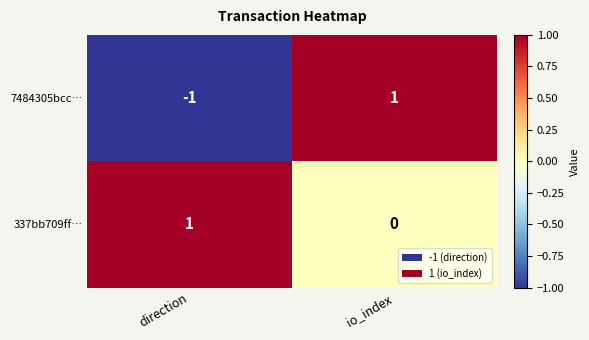

List the series in order of their overall mean, lowest first.

7484305bcc…, 337bb709ff…